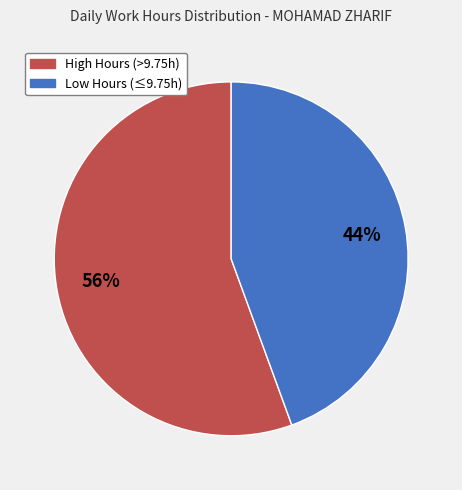

Approximately how many times larger is the value at High Hours (>9.75h) compared to Low Hours (≤9.75h)?

1.3